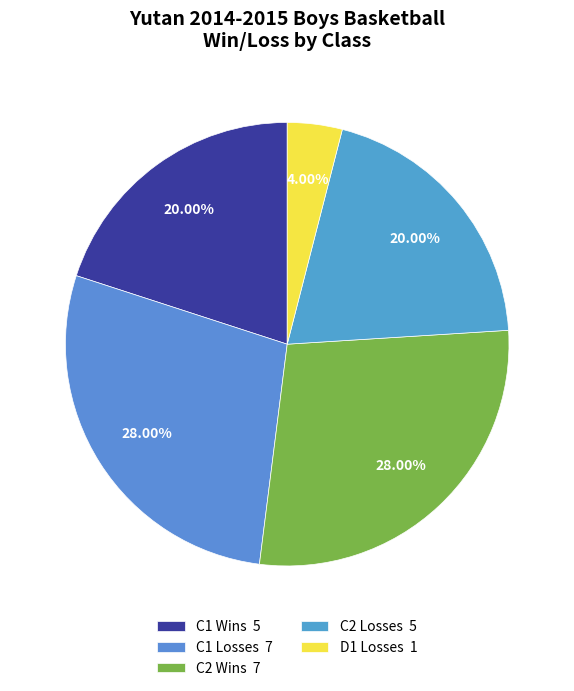

How many slices are in this pie chart?

5